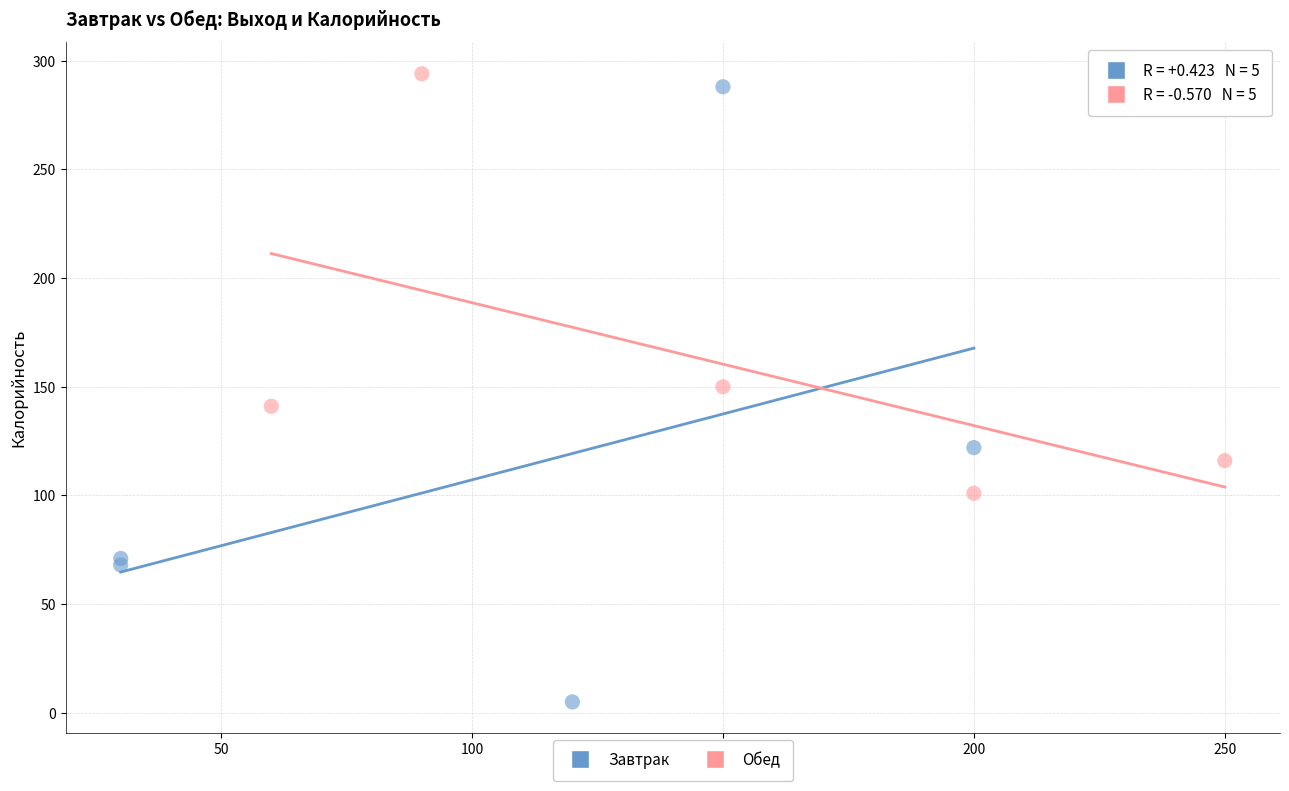

Which series has the widest spread of Y values?

Завтрак